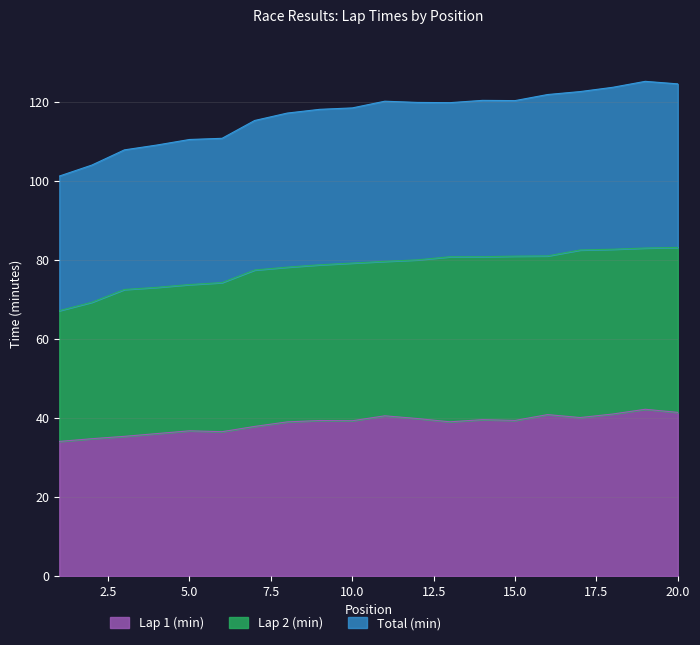

At which category is the sum across all series the highest?

19